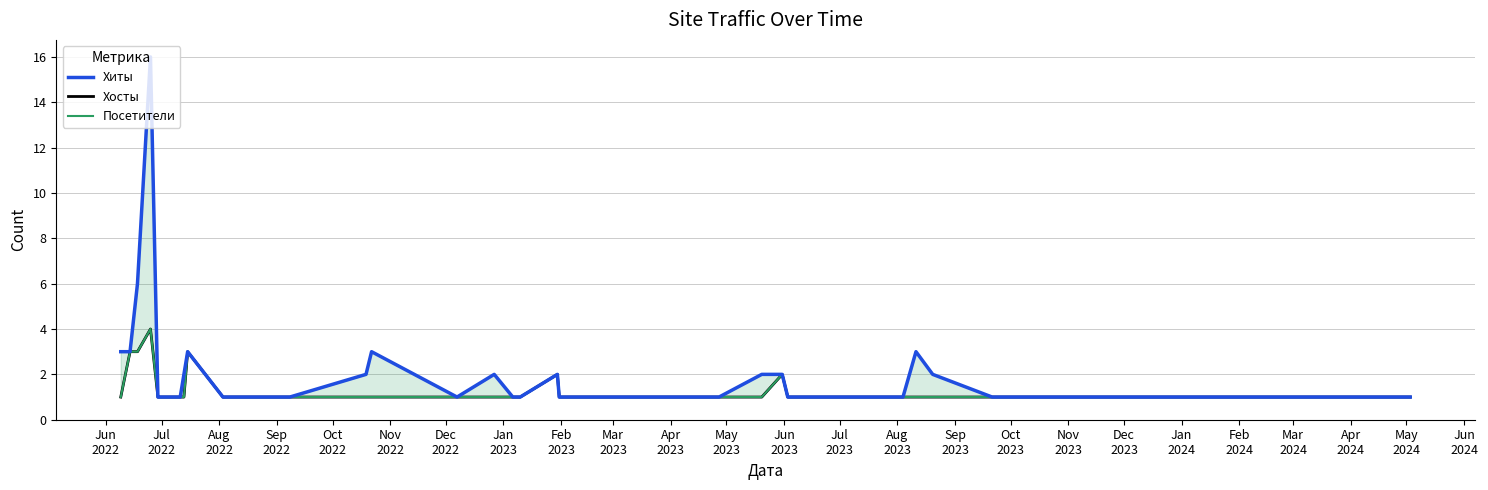

True or false: Посетители and Хиты intersect in this chart.

False